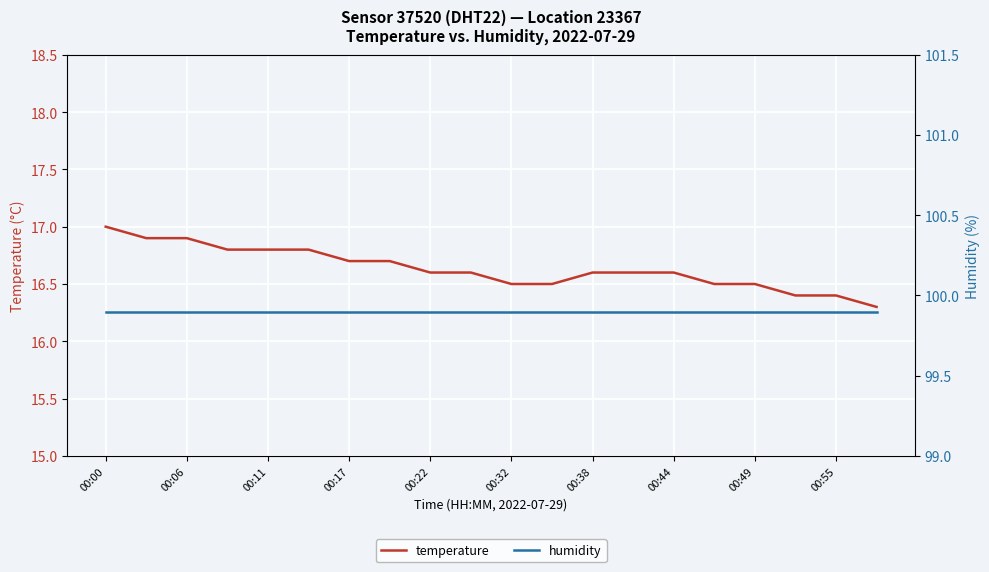

Which category has the highest value in the temperature series?

00:00